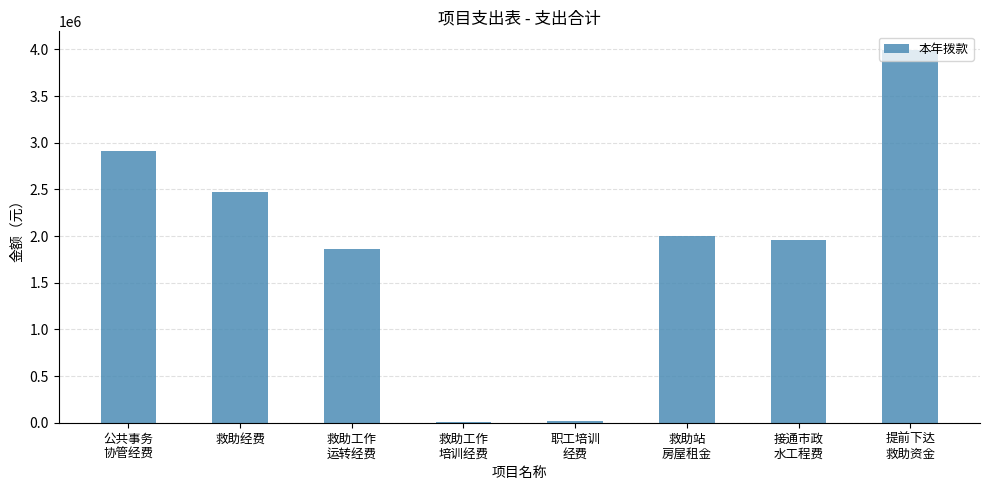

What is the change in value from 救助工作
培训经费 to 职工培训
经费?

+10000